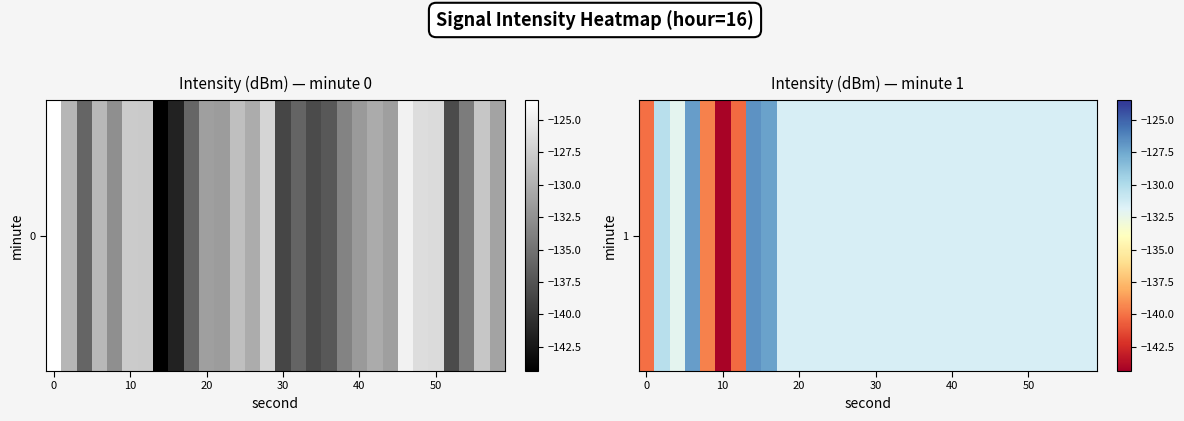

The value at 17 is -131.5. True or false?

True